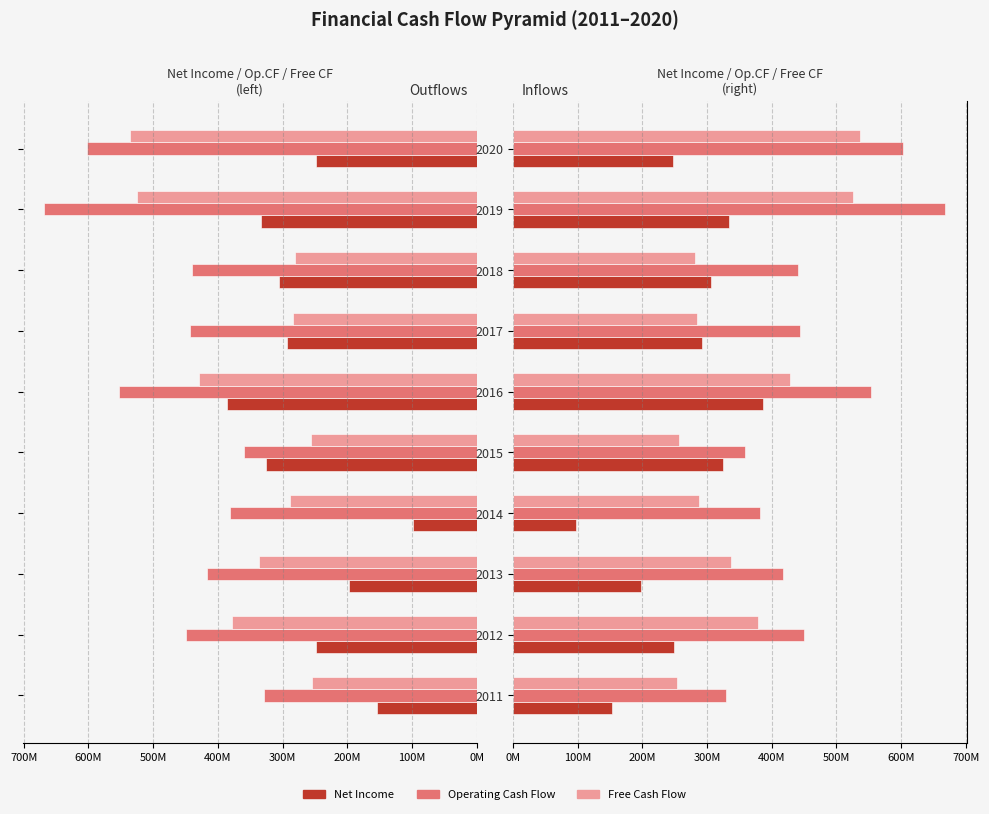

How many groups of bars are there?

10